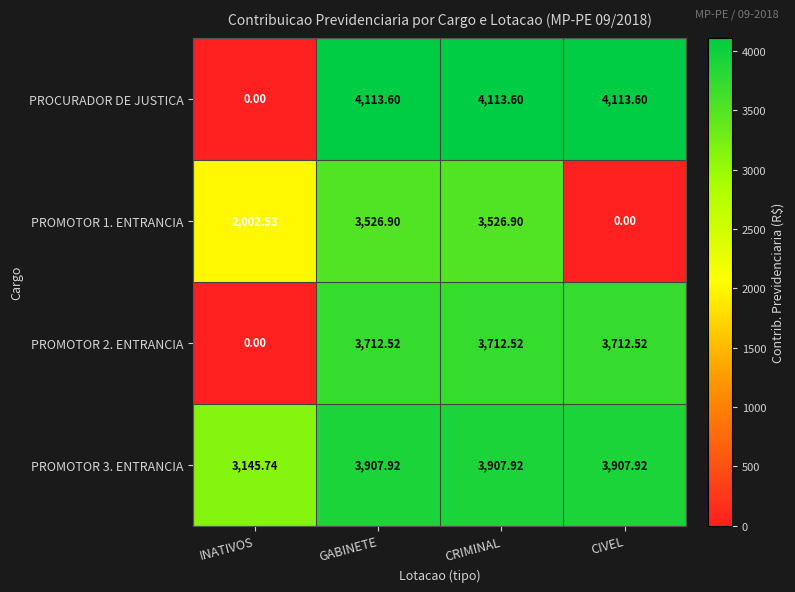

What is the difference between the highest and lowest values at INATIVOS?

3145.7